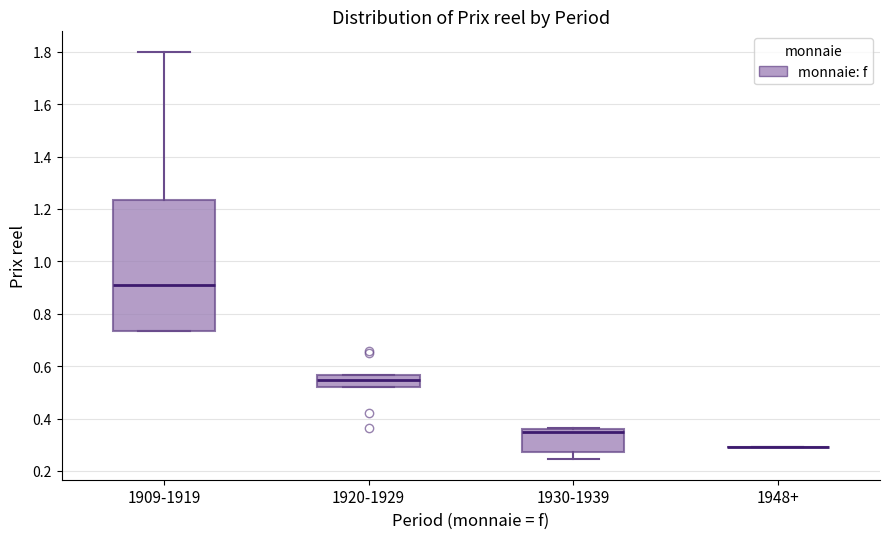

Reading left to right, read every box against the y-axis: the position of its median line, the range the box covers, and the ends of its whiskers. The values are not printed on the chart, so give them approximately, as read against the axis.

1909-1919: median 0.90, box 0.74 to 1.24, whiskers 0.74 to 1.80
1920-1929: median 0.54, box 0.52 to 0.56, whiskers 0.52 to 0.56
1930-1939: median 0.34, box 0.28 to 0.36, whiskers 0.24 to 0.36
1948+: box collapsed to a line at 0.30, whiskers 0.30 to 0.30